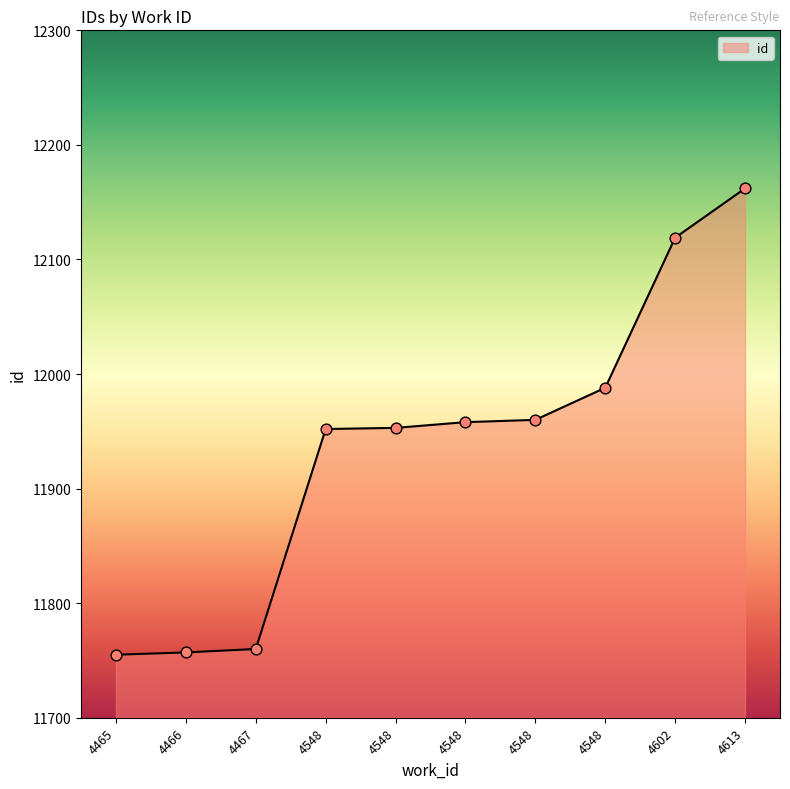

Approximately how many times larger is the value at 4613 compared to 4548?

1.0